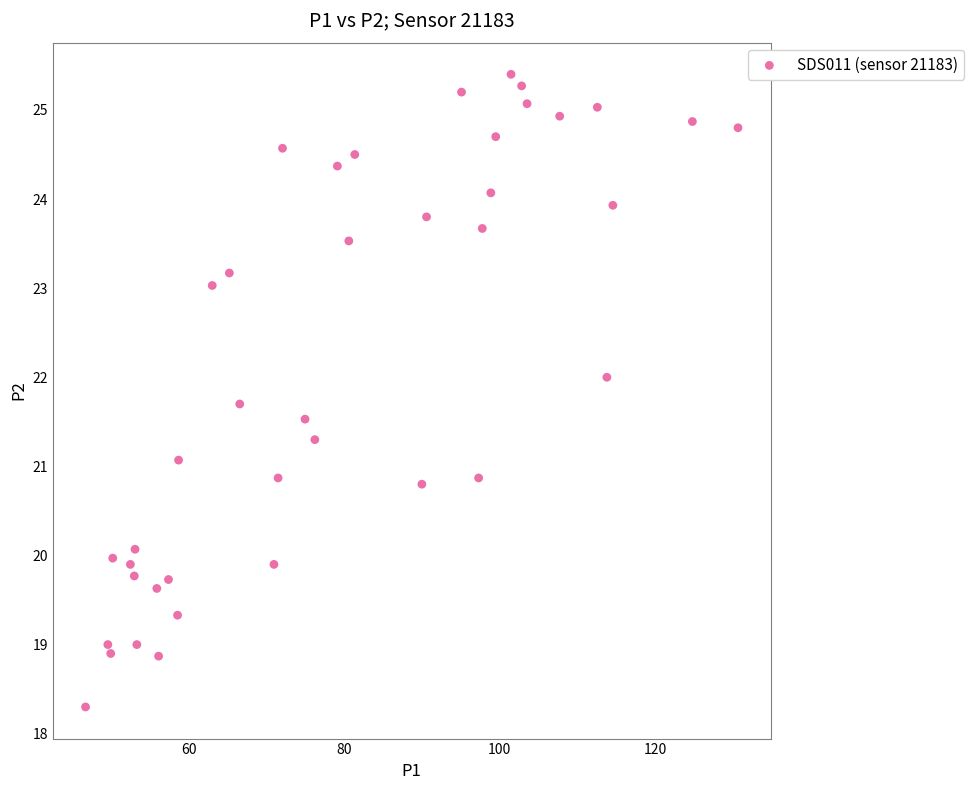

What is the range of Y values (max minus min)?

7.1